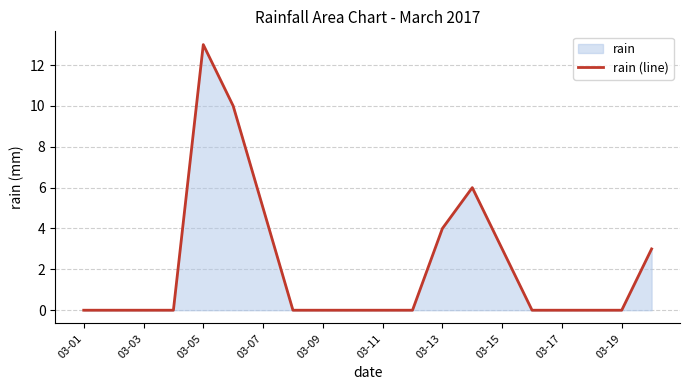

Reading left to right, extract all data points from this chart.

0	0	0	0	13	10	5	0	0	0	0	0	4	6	3	0	0	0	0	3